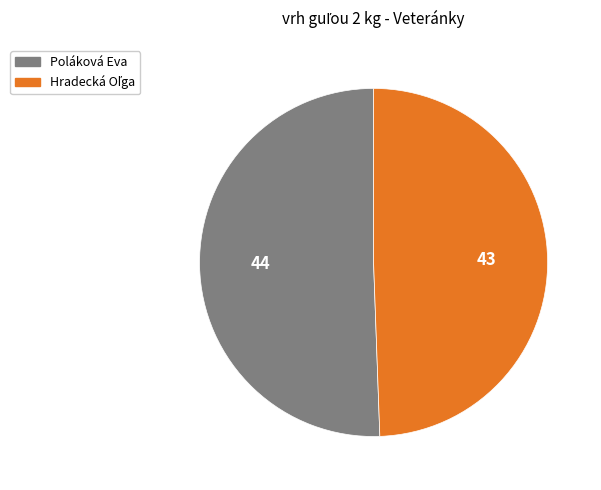

Is it true that Poláková Eva is 63% of the pie?

False